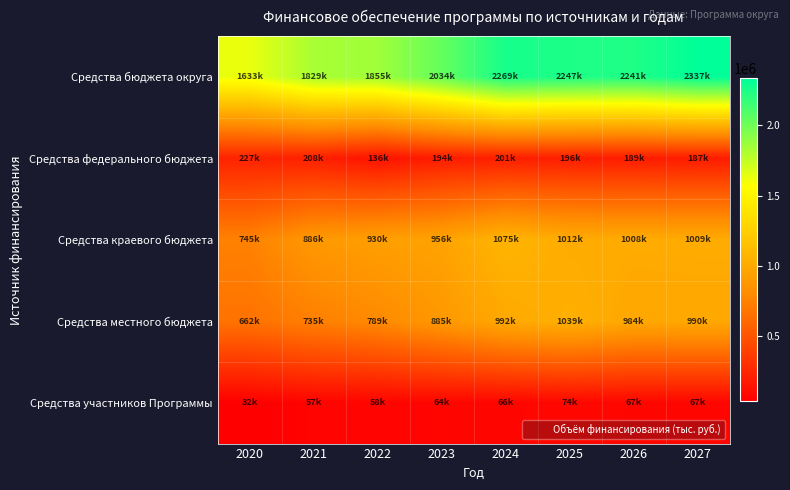

What is the difference between the highest and lowest values at 2020?

1600544.7